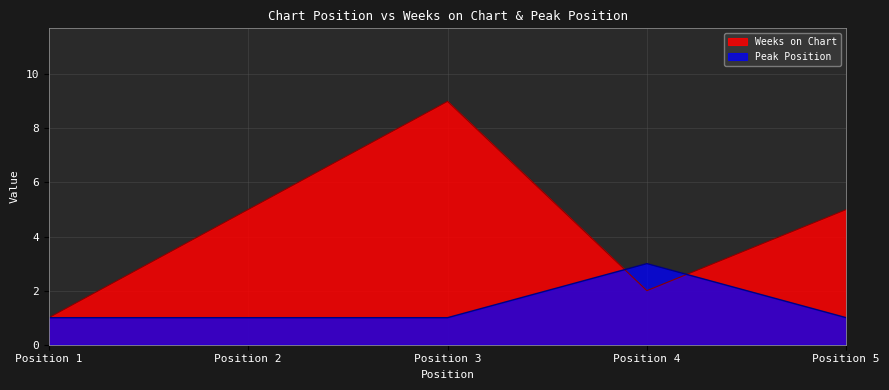

What is the sum of the Weeks on Chart values at Position 3 and Position 5?

14